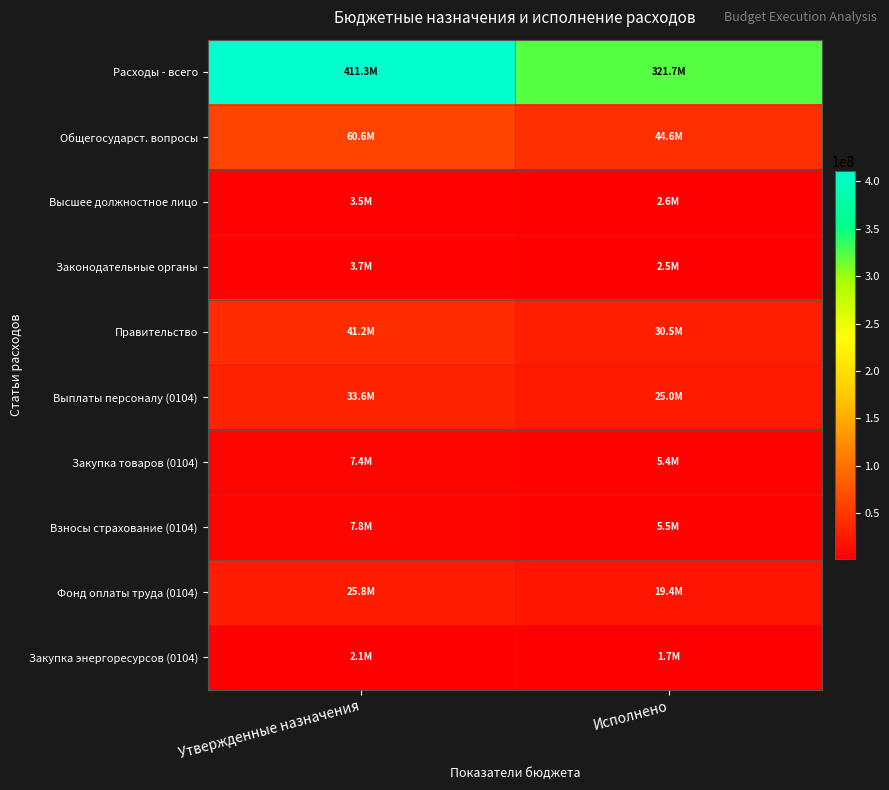

At how many categories does at least one series exceed 96369293?

2